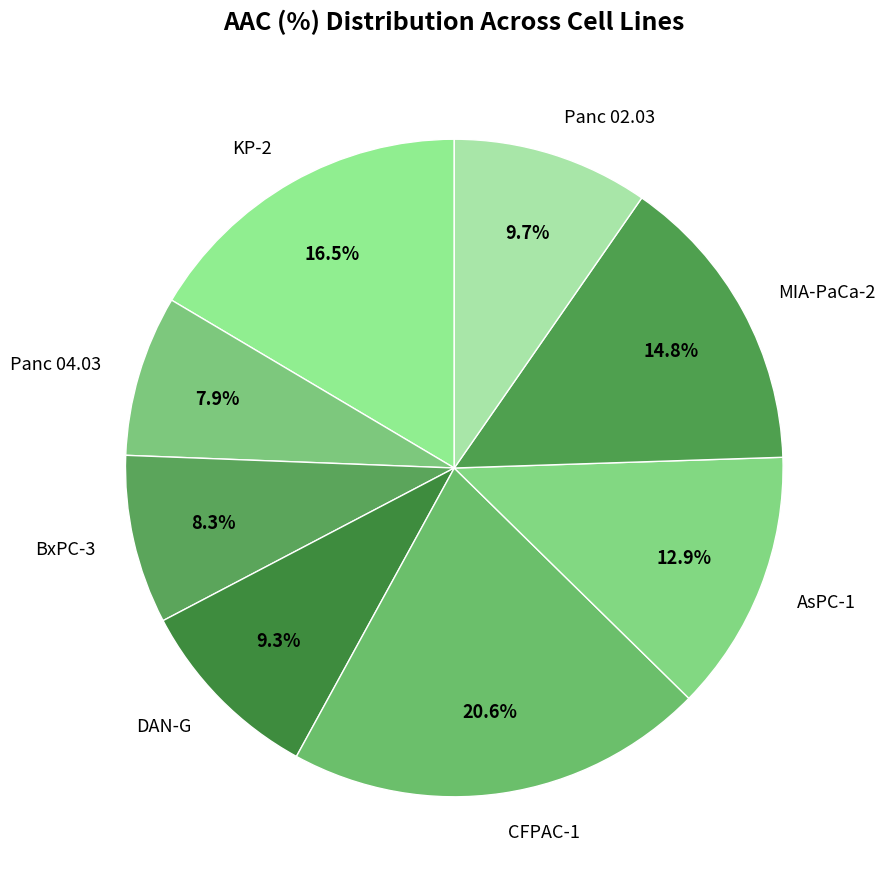

Is it true that AsPC-1 is 27% of the pie?

False